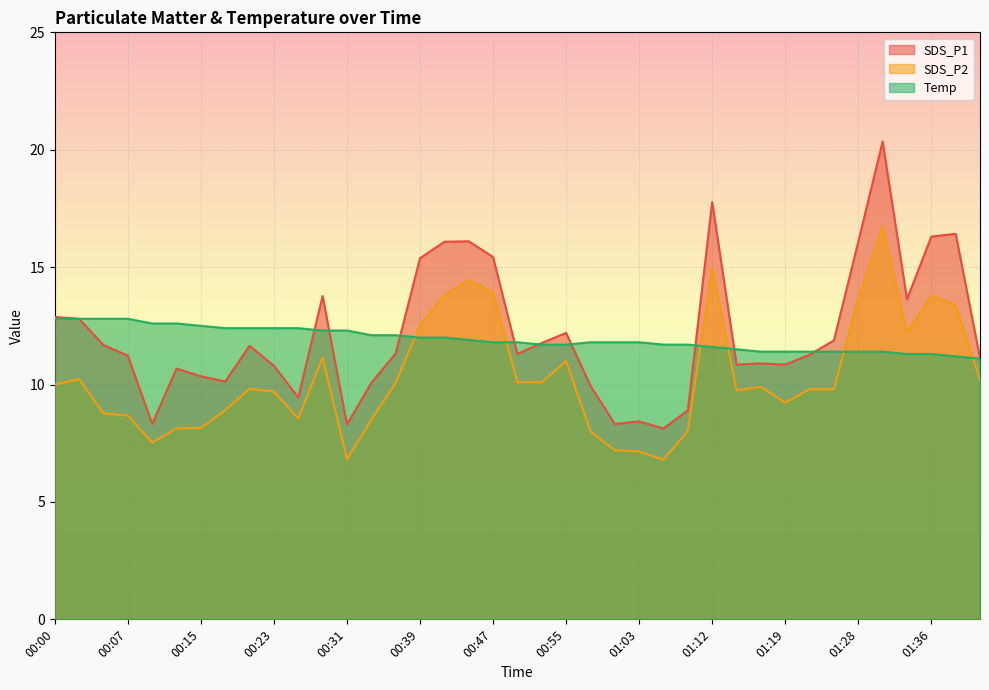

The SDS_P1 series shows 19.5 at 00:00. True or false?

False